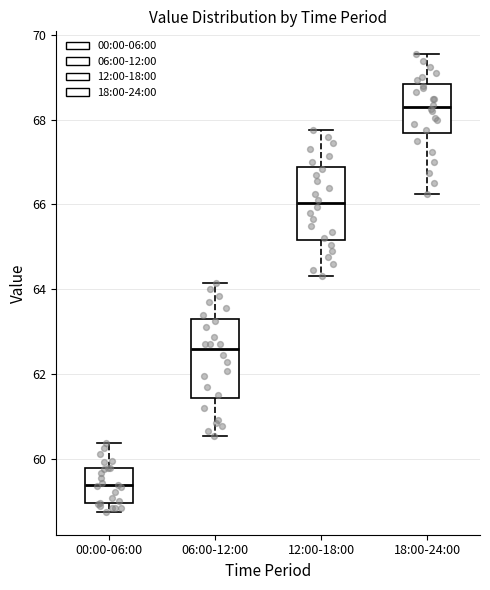

Reading left to right, transcribe this box plot: for each box, give where its median line is, the range the box spans, and where its two whiskers end, as read against the y-axis. The values are not printed on the chart, so give them approximately, as read against the axis.

00:00-06:00: median 59.4, box 59.0 to 59.8, whiskers 58.8 to 60.4
06:00-12:00: median 62.6, box 61.4 to 63.2, whiskers 60.6 to 64.2
12:00-18:00: median 66.0, box 65.2 to 66.8, whiskers 64.4 to 67.8
18:00-24:00: median 68.4, box 67.6 to 68.8, whiskers 66.2 to 69.6